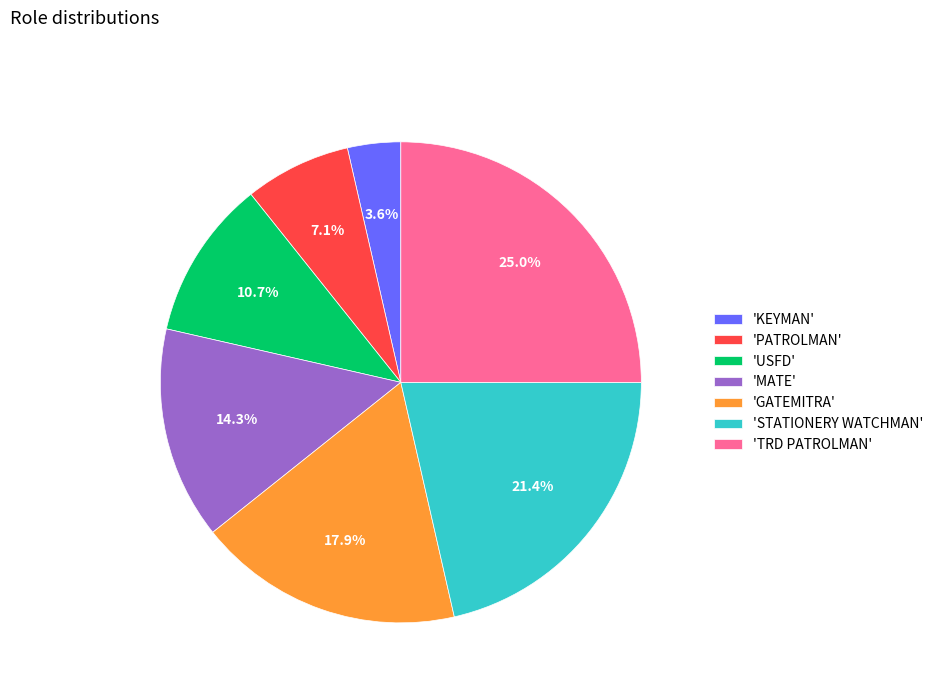

Combined, what portion of the pie is 'MATE' and 'STATIONERY WATCHMAN'?

35.7%